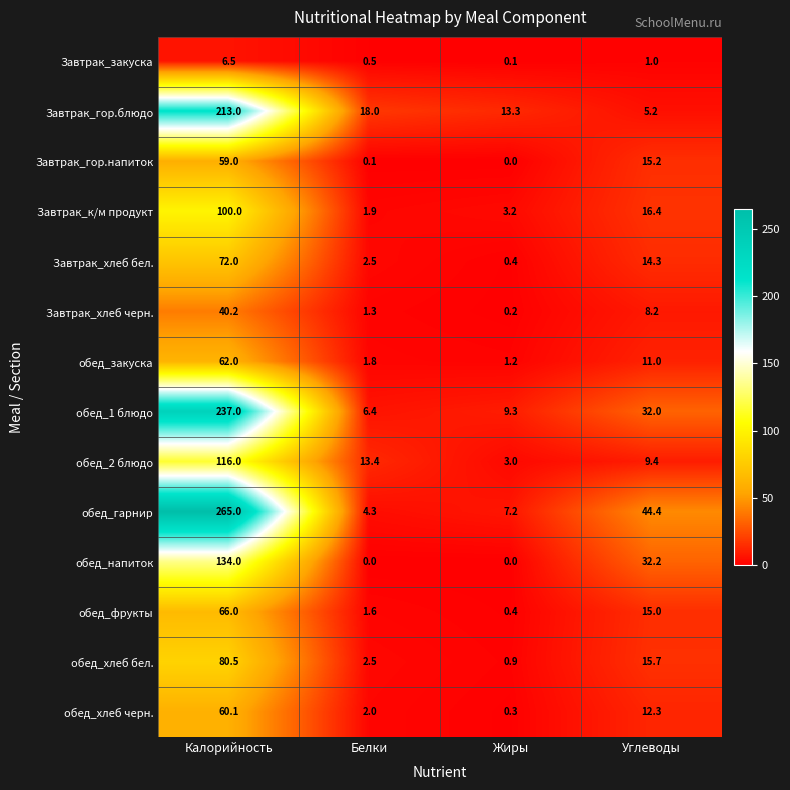

What is the total value across all series at Жиры?

39.5